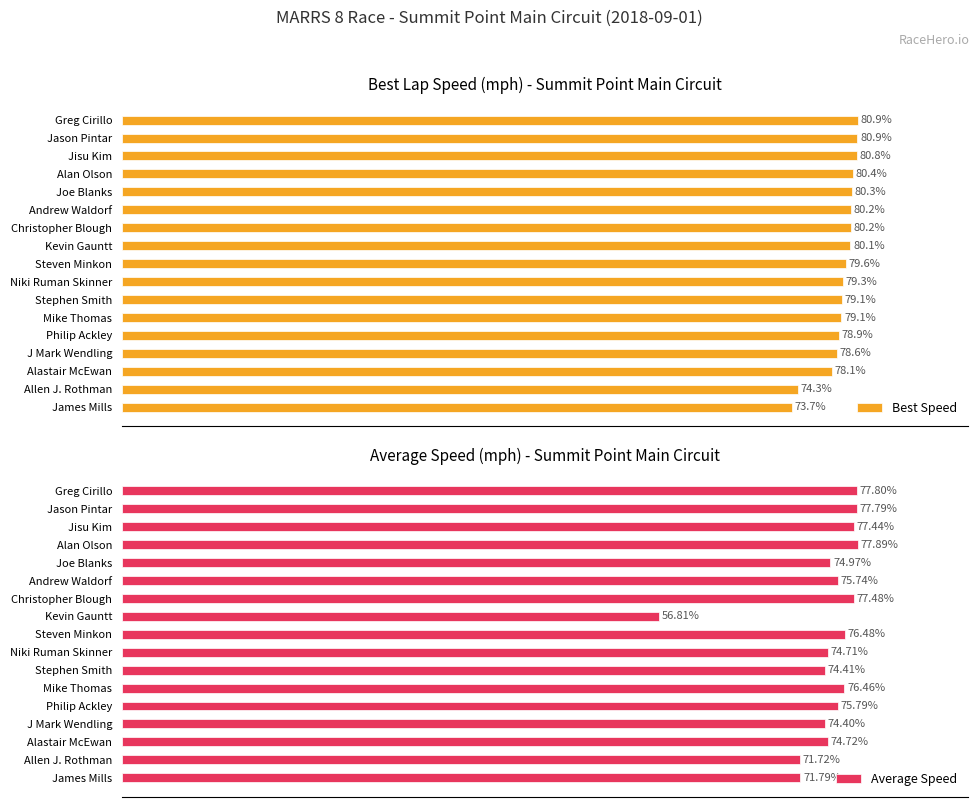

At which label does Average Speed reach its peak?

Alan Olson